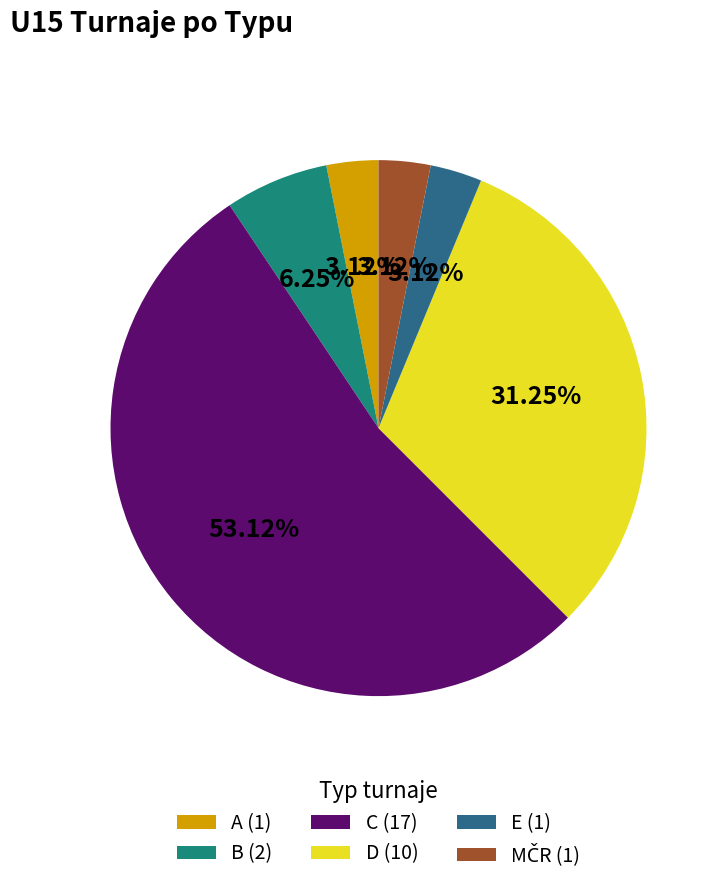

Which category accounts for the majority?

C (17)